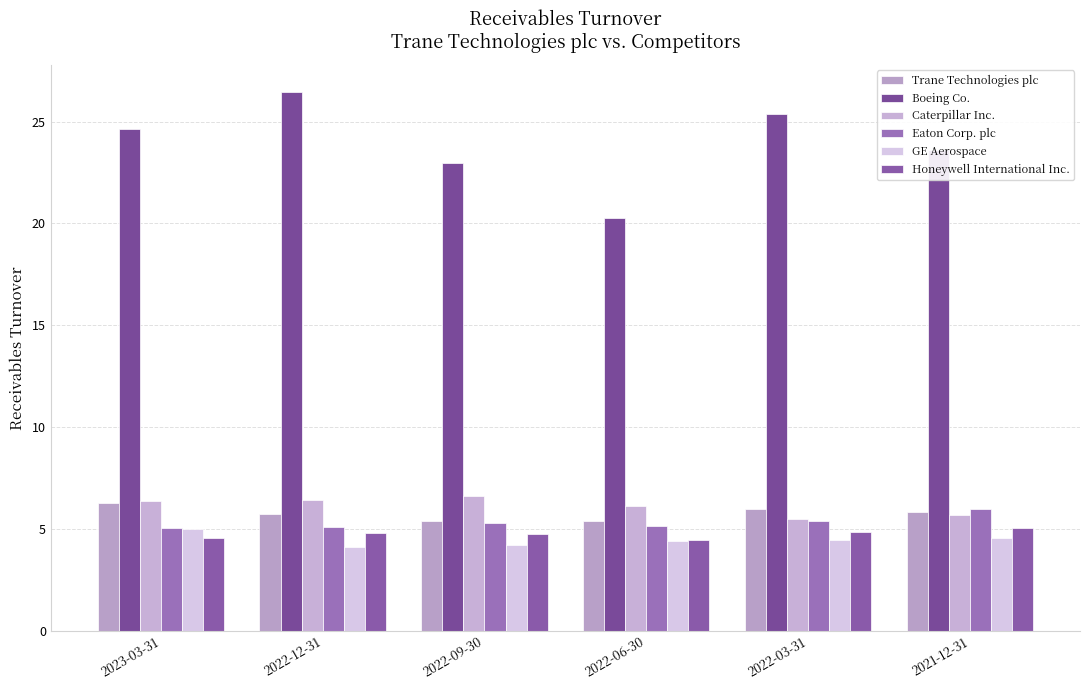

What is the average value of the Eaton Corp. plc series?

5.3